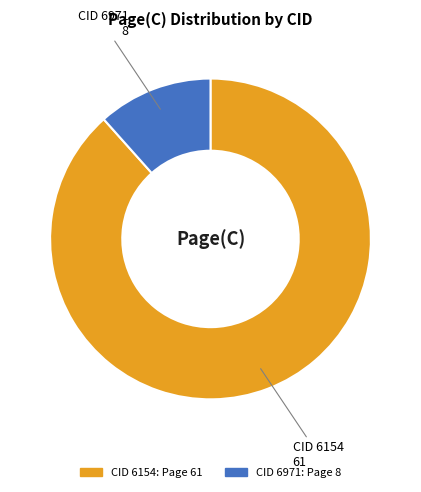

Does any single category account for the majority?

Yes